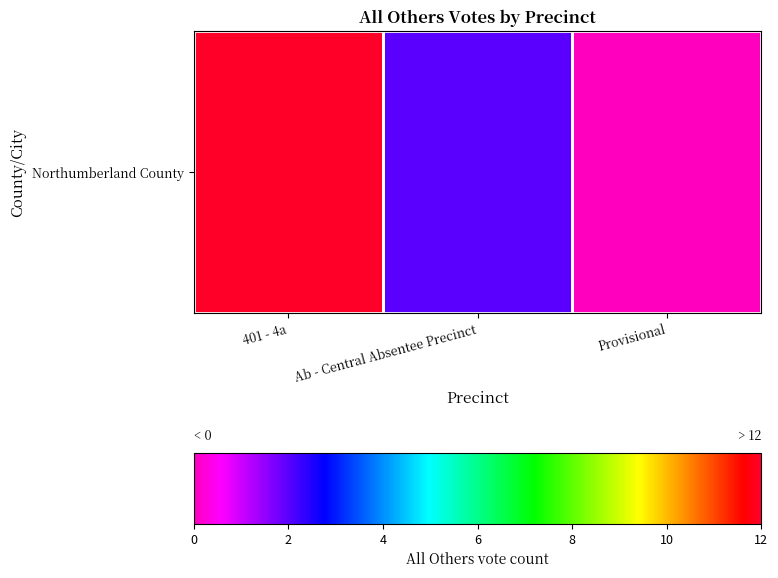

Reading left to right, list all the values displayed in this chart.

12	2	0